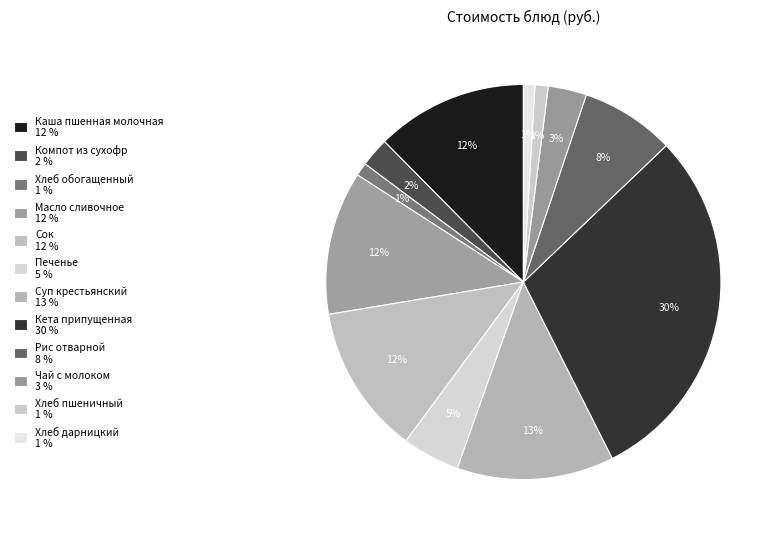

What percentage is NOT represented by Масло сливочное?

88.3%